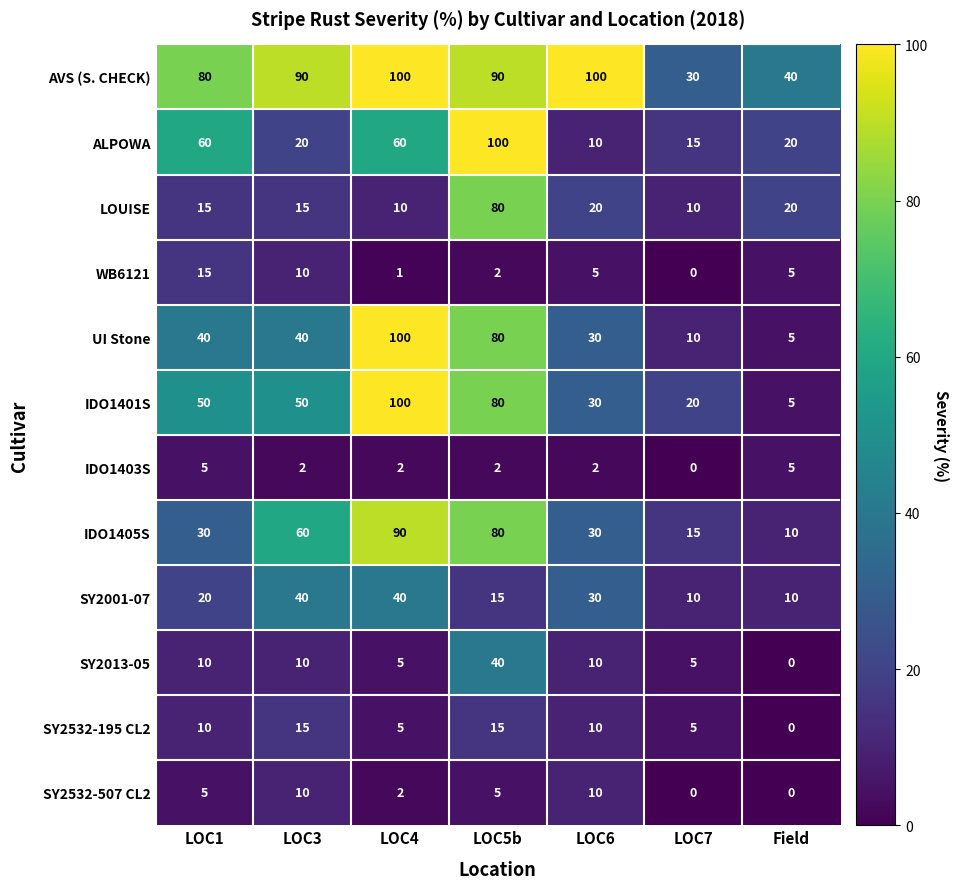

Which category has the highest value in the ALPOWA series?

LOC5b